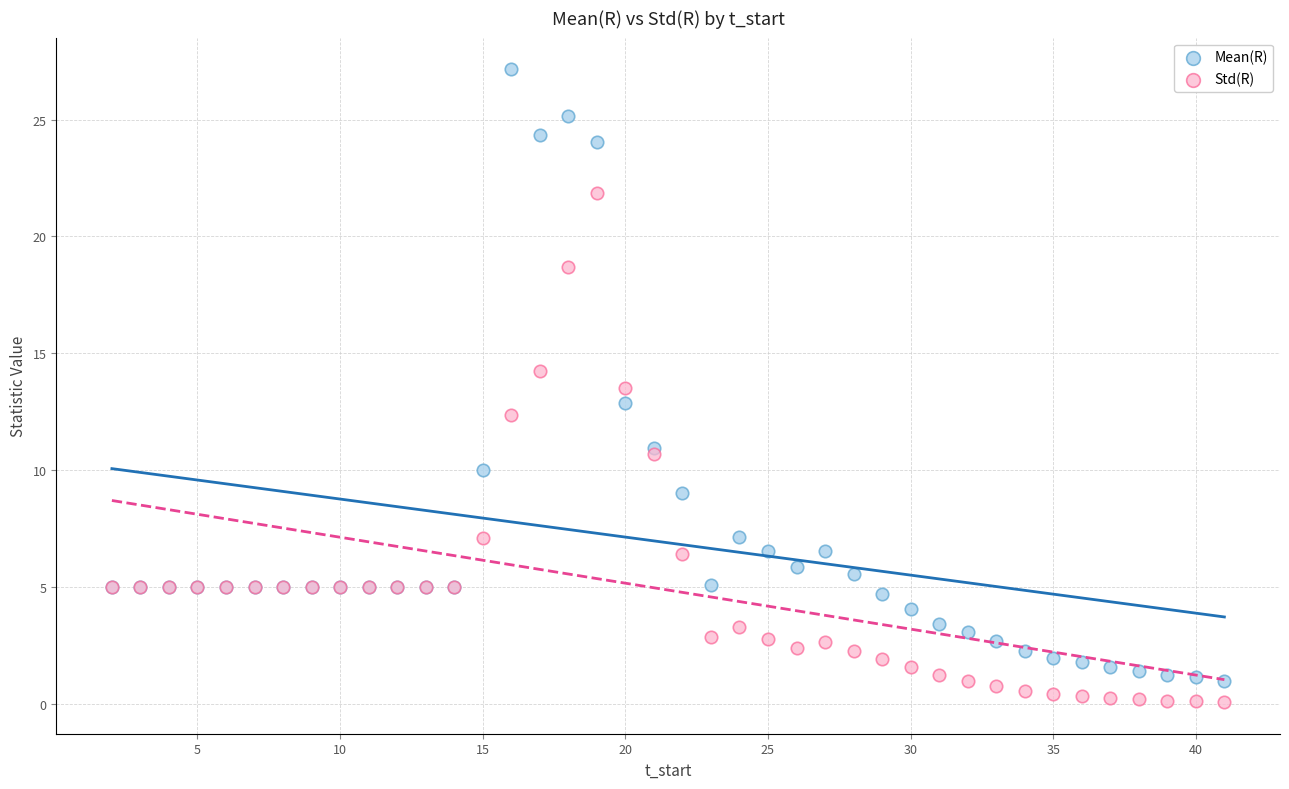

What is the X range (max minus min) for the scatter plot?

39.0